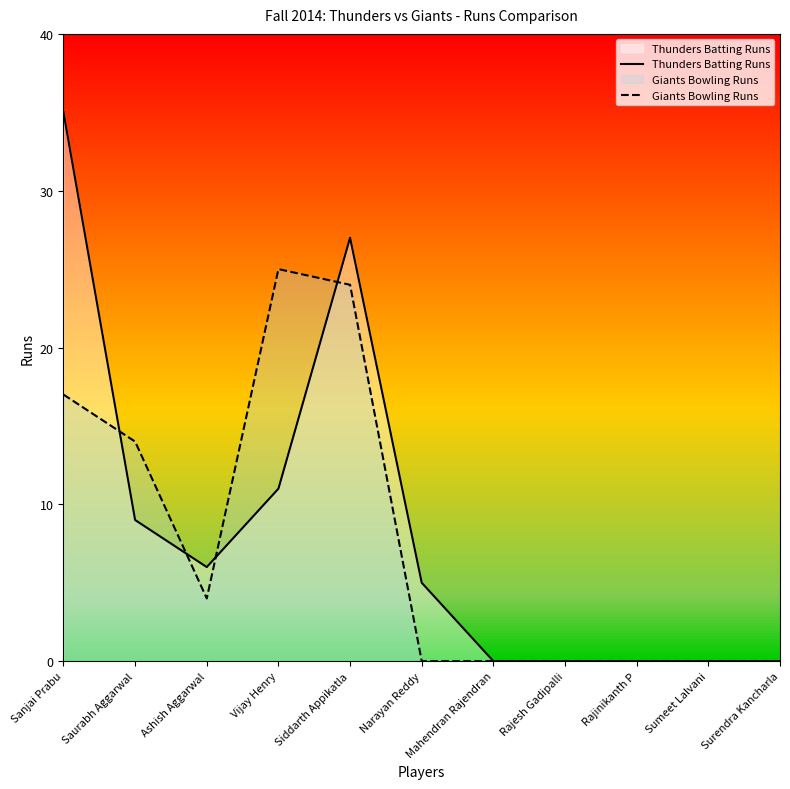

Which series changed the most between Narayan Reddy and Rajesh Gadipalli?

Thunders Batting Runs